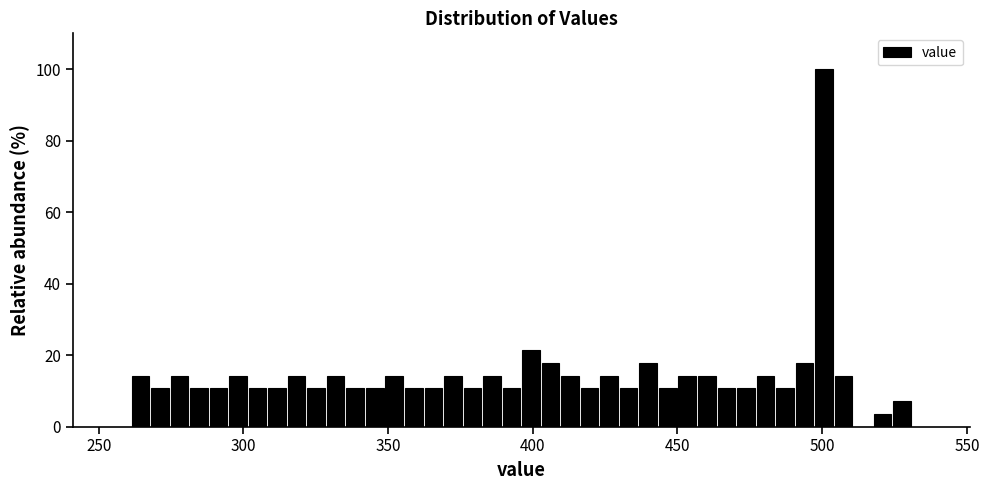

Around what value on the x-axis is the tallest bar? Give the approximate position of its centre, as read against the axis.

500